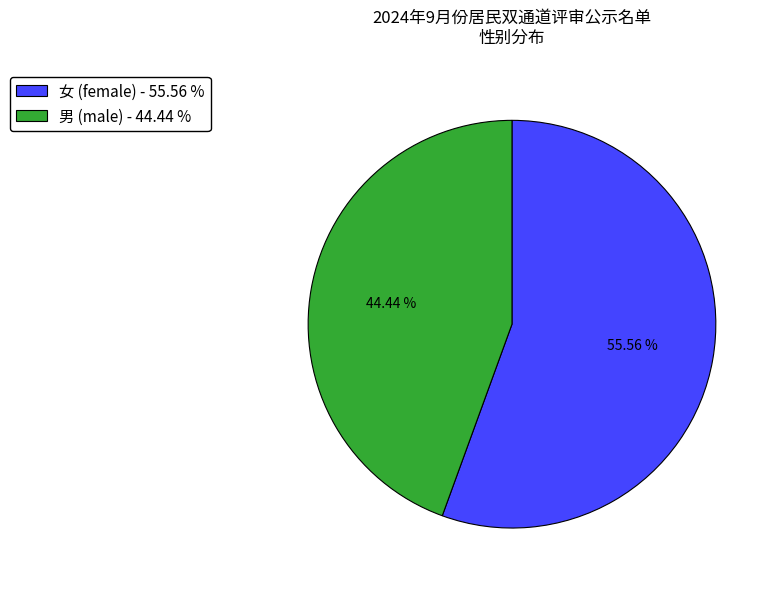

What is the largest slice in the pie chart?

女